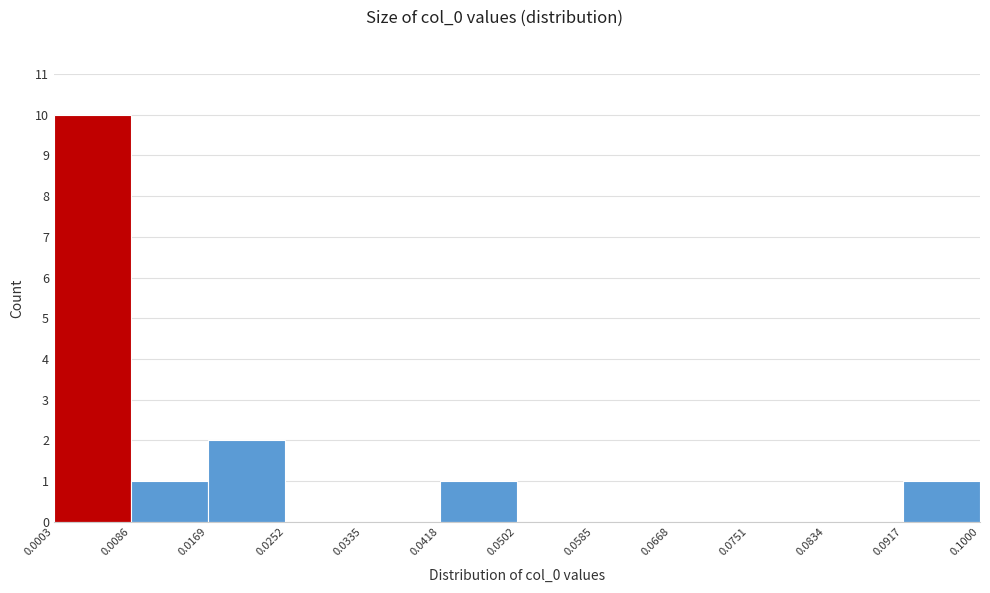

Which range on the x-axis has the tallest bar?

0.0003 to 0.0086